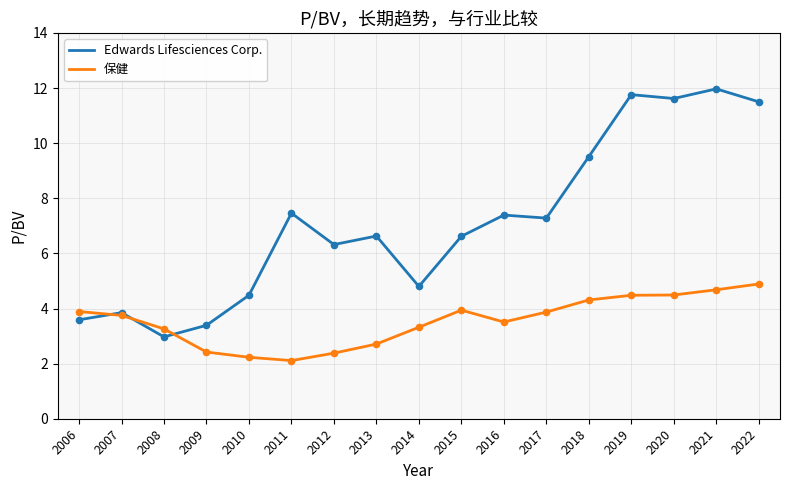

What are all the series names shown in the legend?

Edwards Lifesciences Corp., 保健